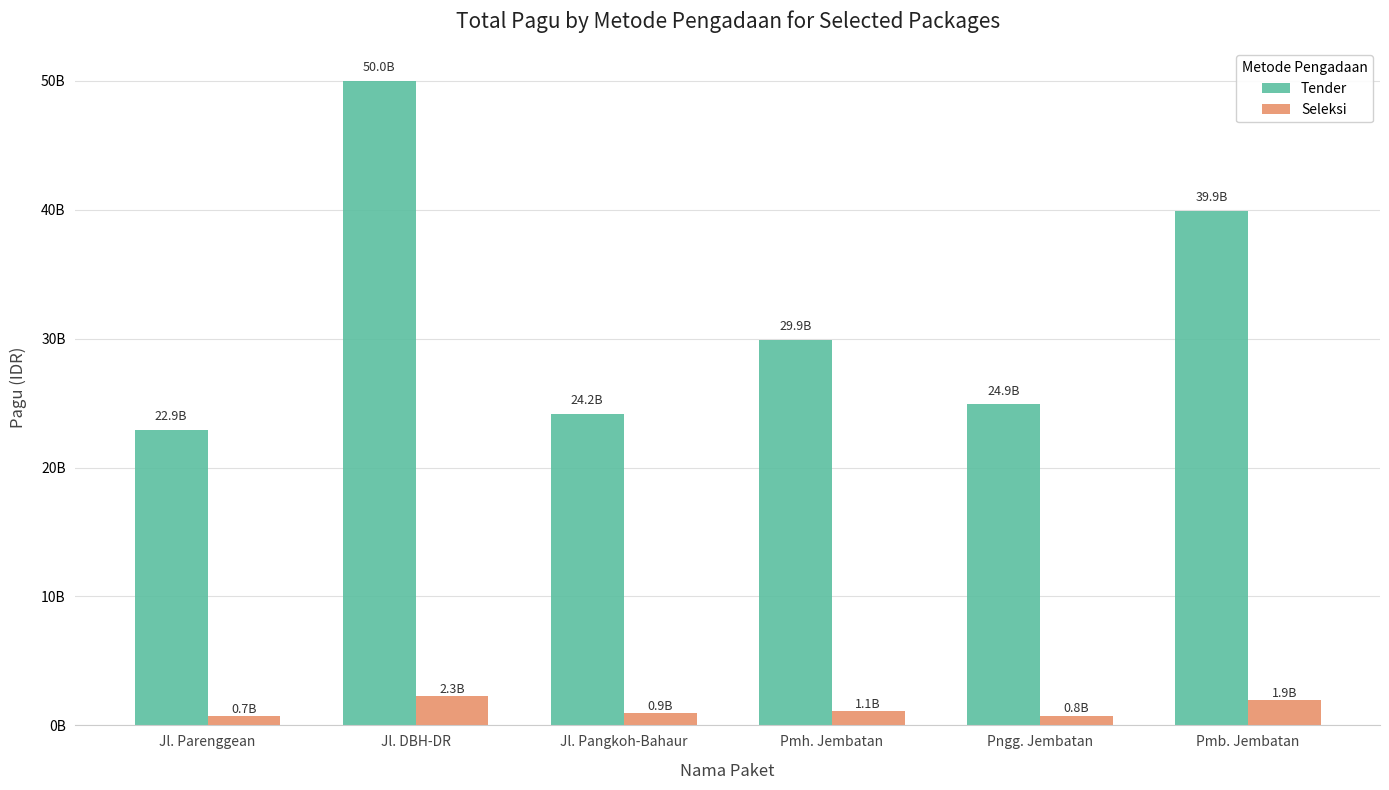

What is the label of the 2nd bar from the right?

Pngg. Jembatan